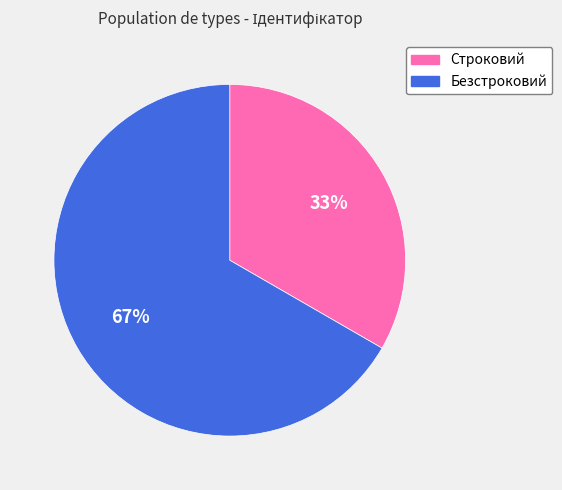

Count the number of slices in the pie.

2